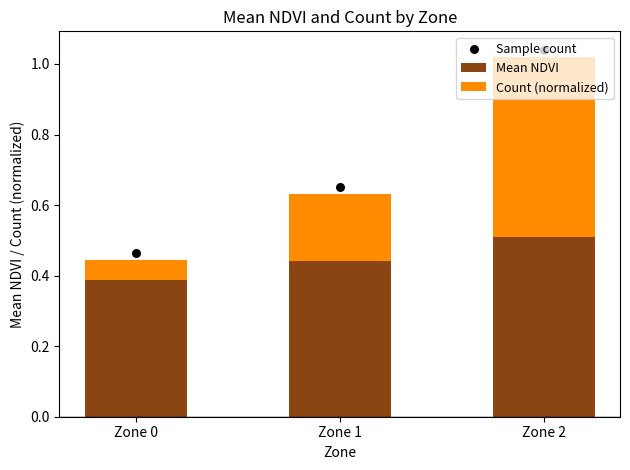

Which series reaches the maximum Y coordinate?

Sample count